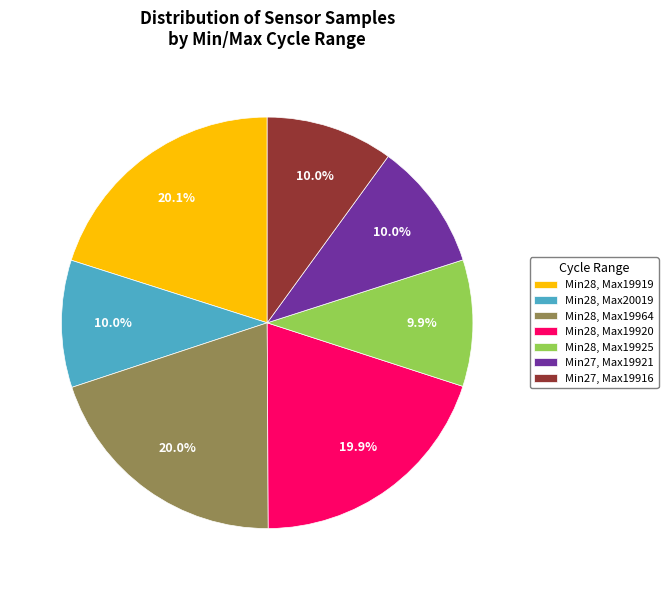

Does Min28, Max19919 account for over 50% of the chart?

No